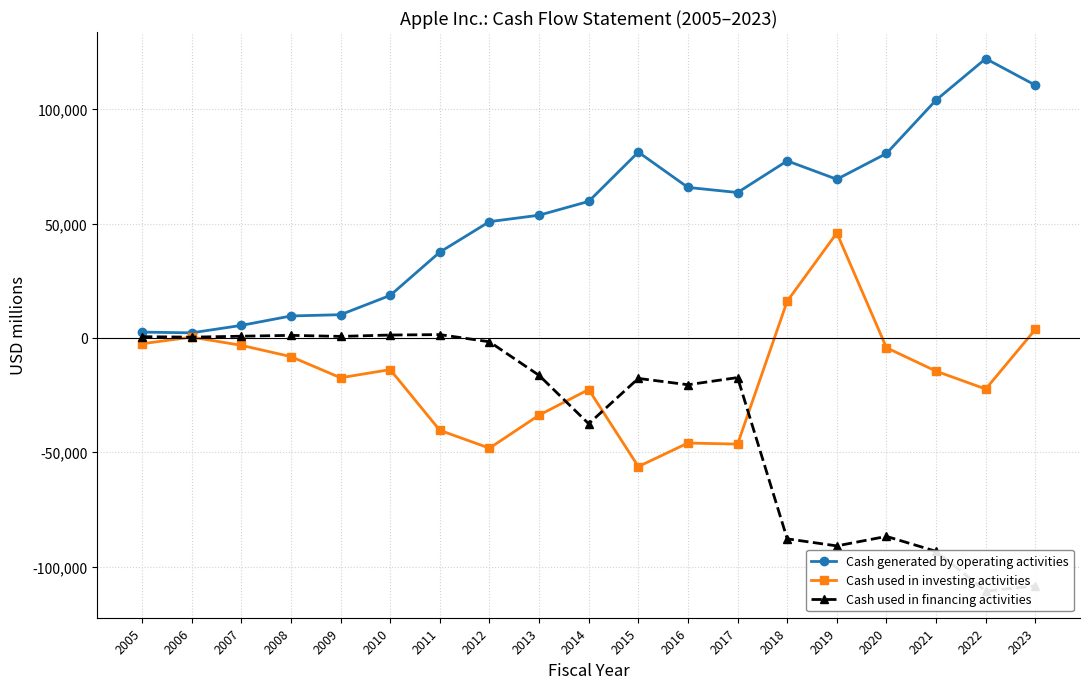

True or false: Cash used in financing activities and Cash used in investing activities cross at least once.

True